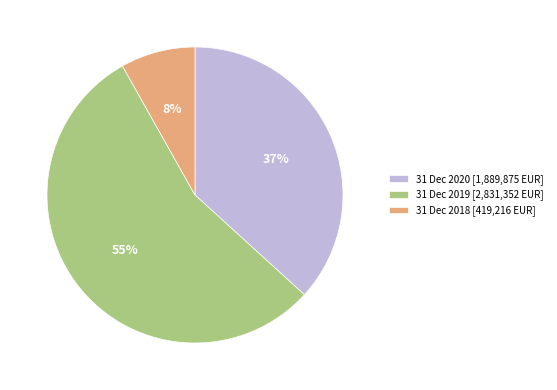

True or false: 31 Dec 2020 accounts for 37% of the total.

True